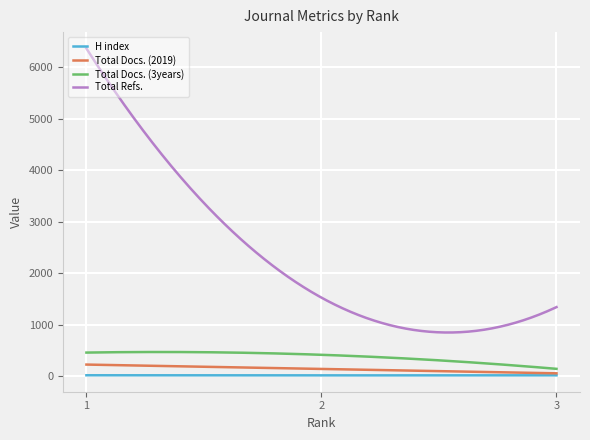

True or false: Total Refs. and Total Docs. (3years) intersect in this chart.

False